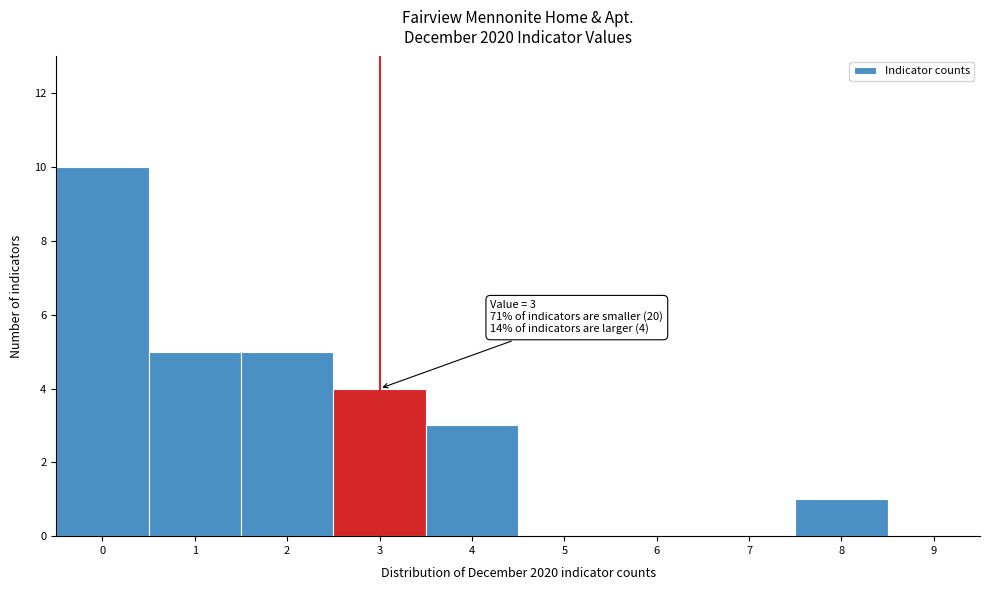

Over which range of the x-axis is the bar tallest?

-0.5 to 0.5